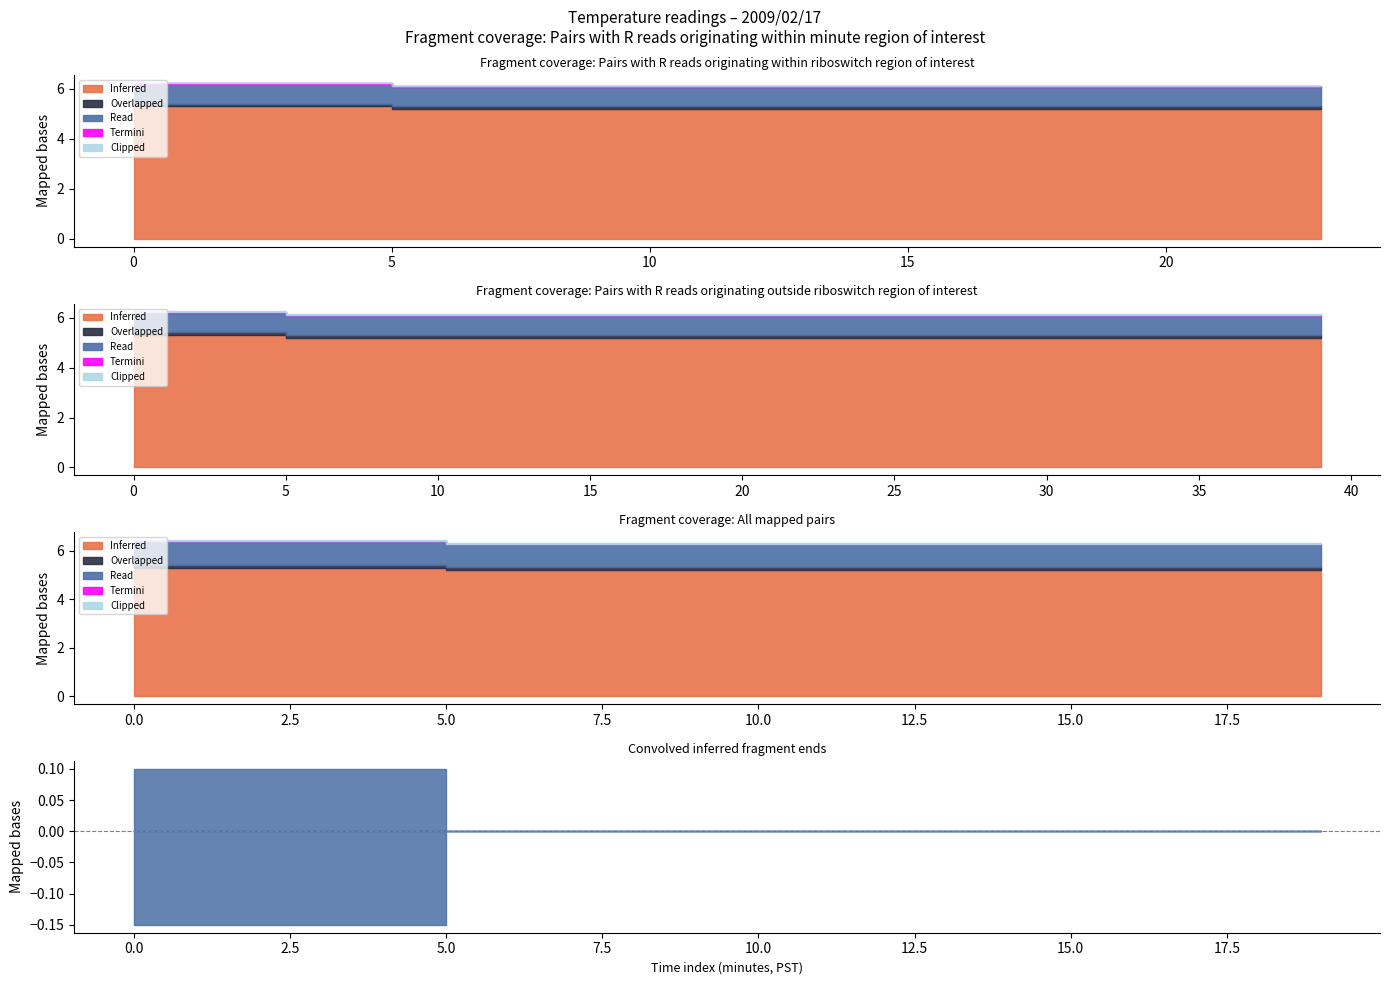

Which series changed the most between 6 and 8?

Inferred